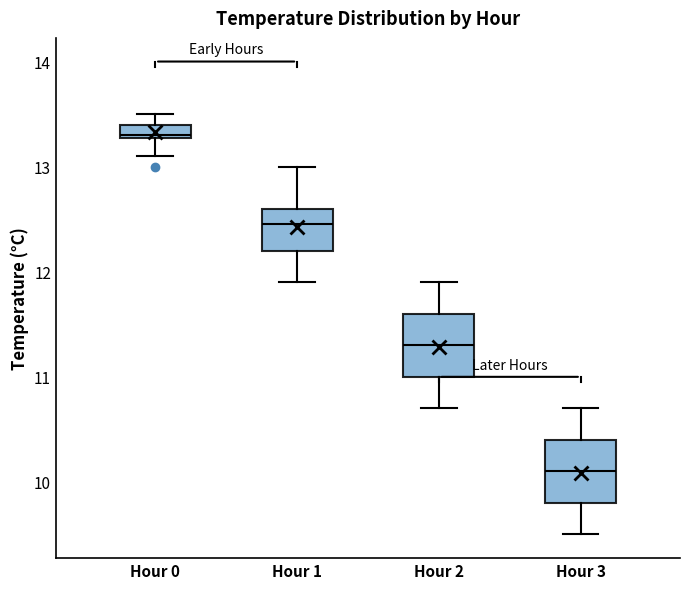

Which box's median line is the lowest?

Hour 3